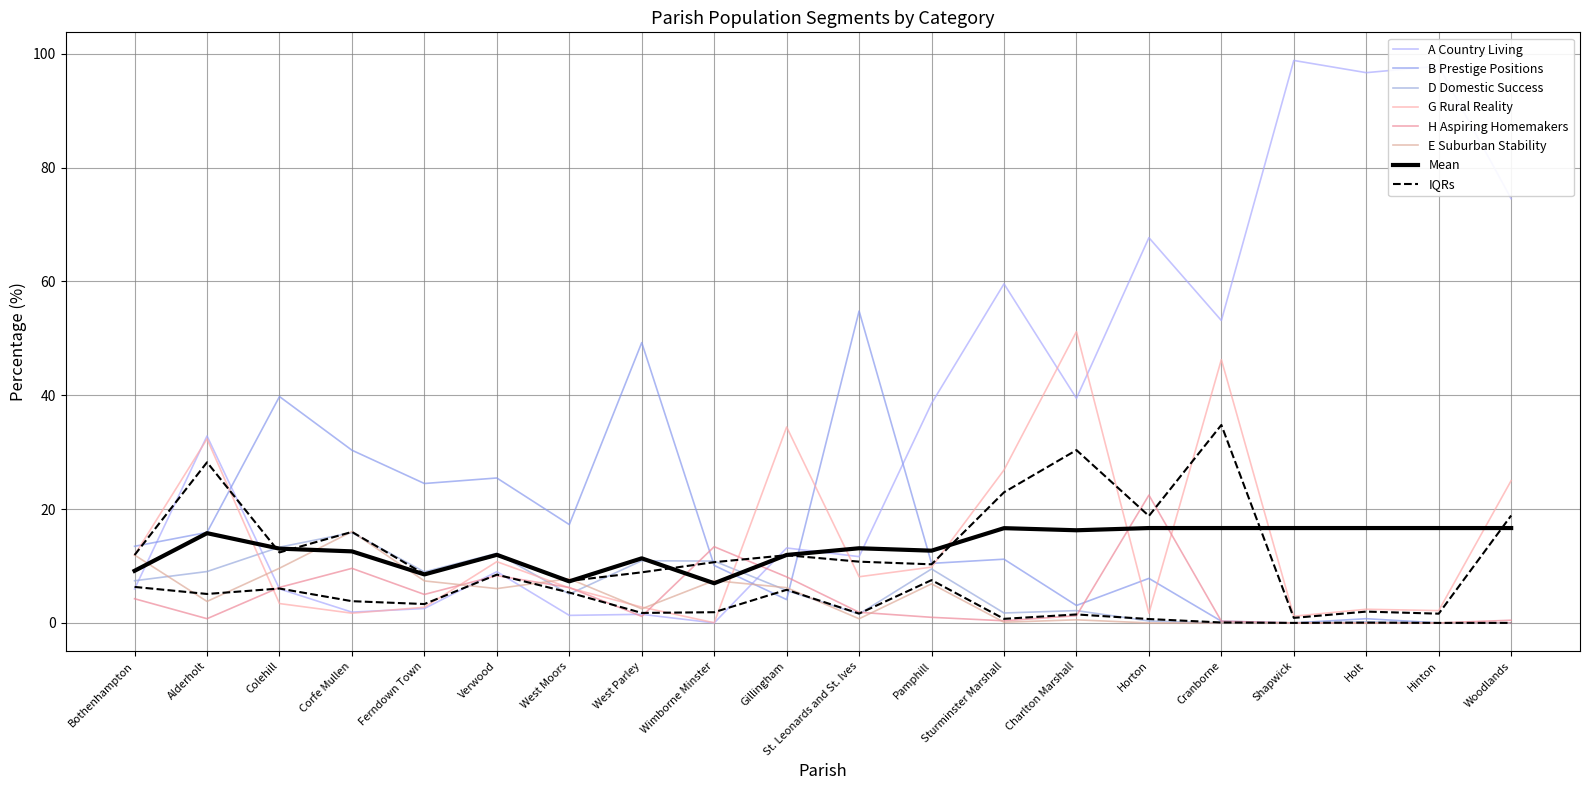

What is the average value of the H Aspiring Homemakers series?

4.5